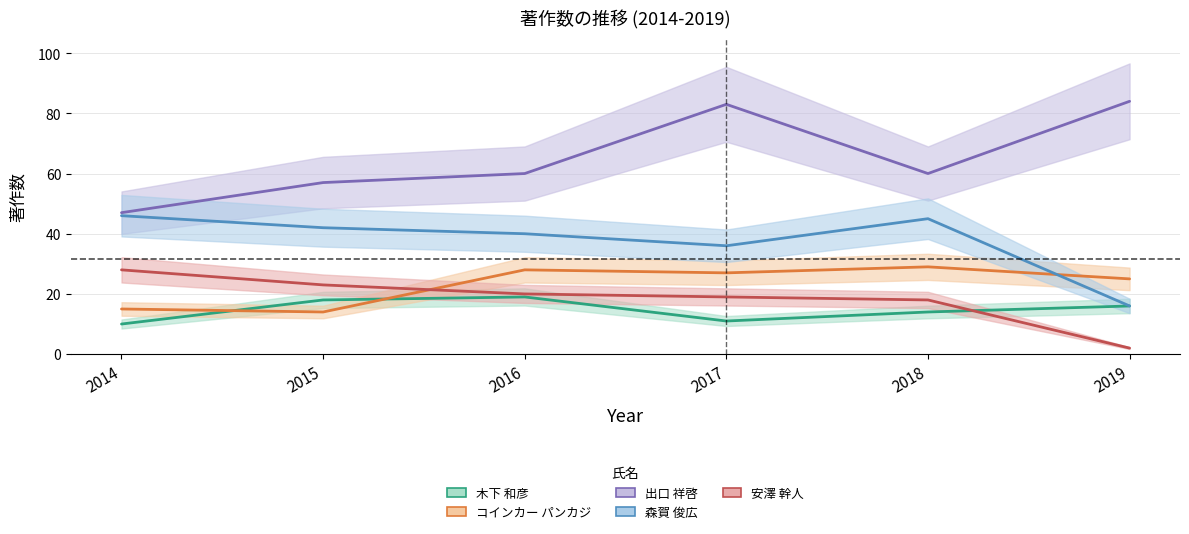

What is the sum of all 森賀 俊広 values?

225